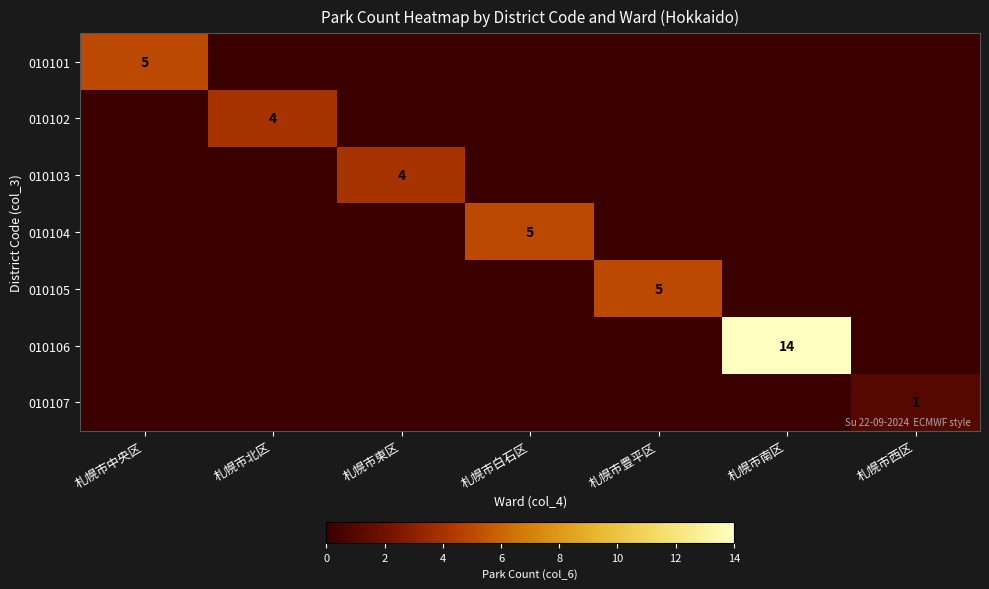

Is it true that 010102 equals 4 at 札幌市北区?

True